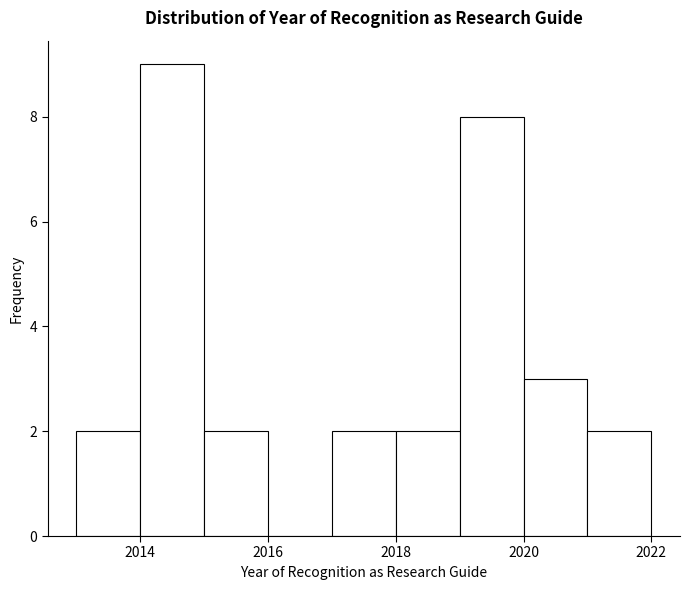

Reading left to right, transcribe this chart: for each bar, give the range it covers on the x-axis and its height. The values are not printed on the chart, so give them approximately, as read against the axis.

2013 to 2014: 2
2014 to 2015: 9
2015 to 2016: 2
2016 to 2017: 0
2017 to 2018: 2
2018 to 2019: 2
2019 to 2020: 8
2020 to 2021: 3
2021 to 2022: 2